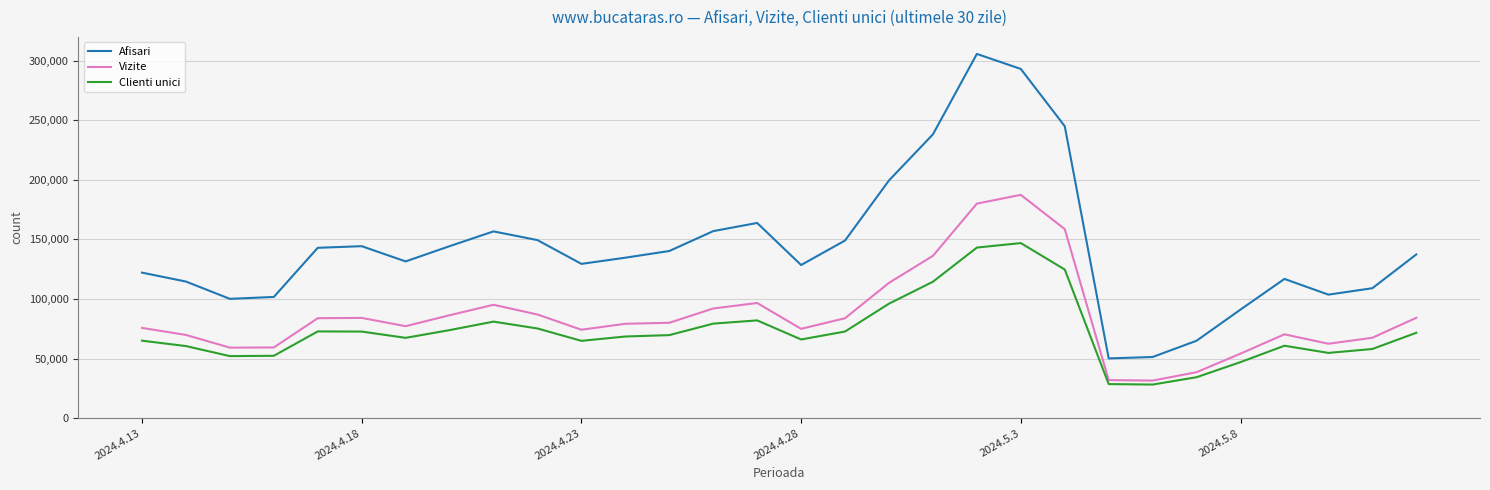

True or false: Vizite and Afisari cross at least once.

False